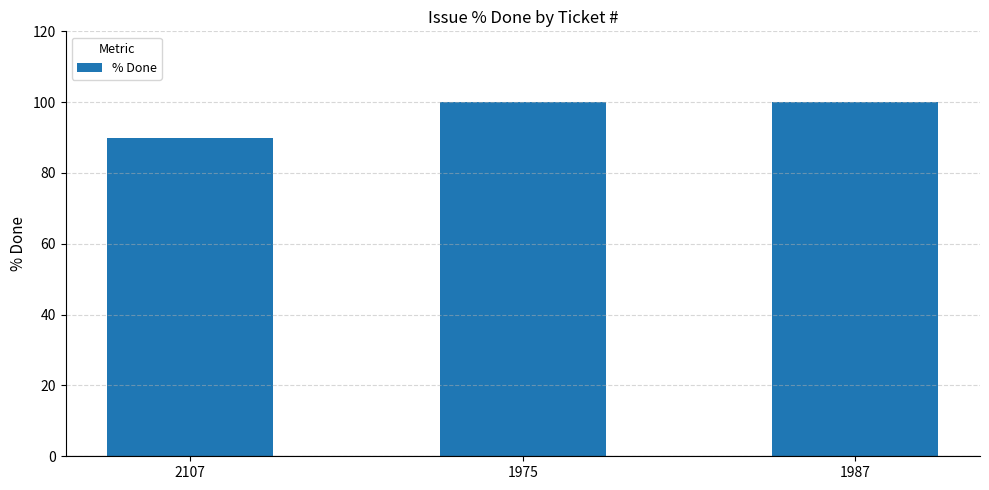

What is the sum of the values at 2107 and 1987?

190